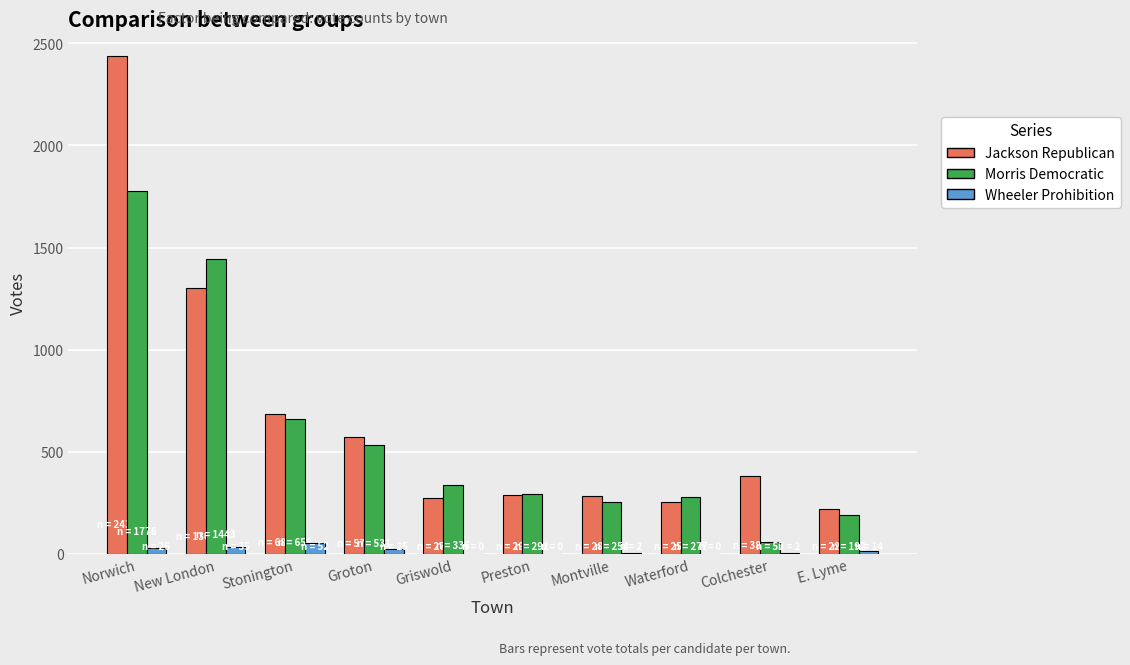

Between Norwich and Groton, which series saw the biggest shift?

Jackson Republican